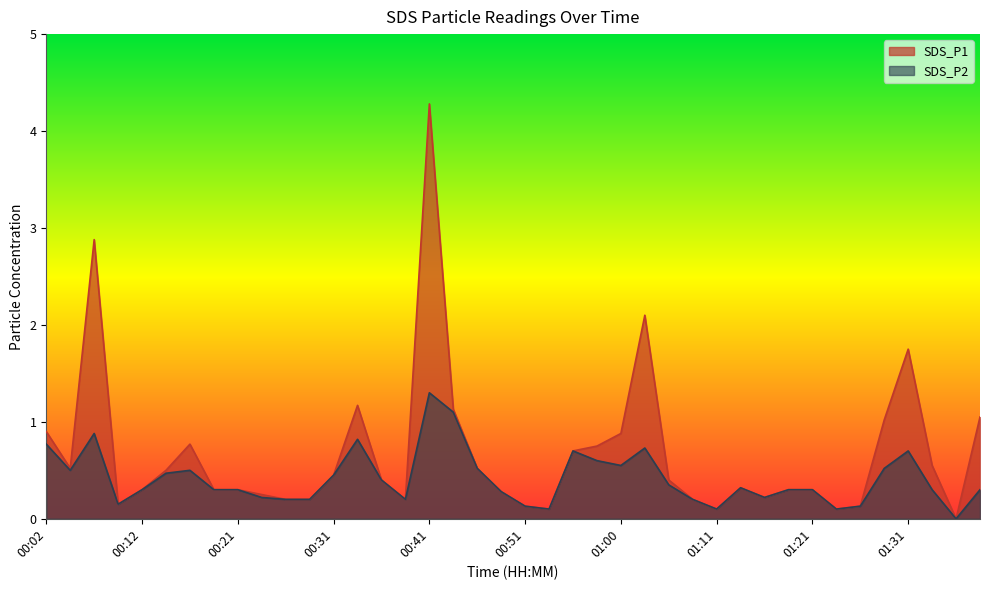

What is the spread (max minus min) of values at 01:28?

0.5